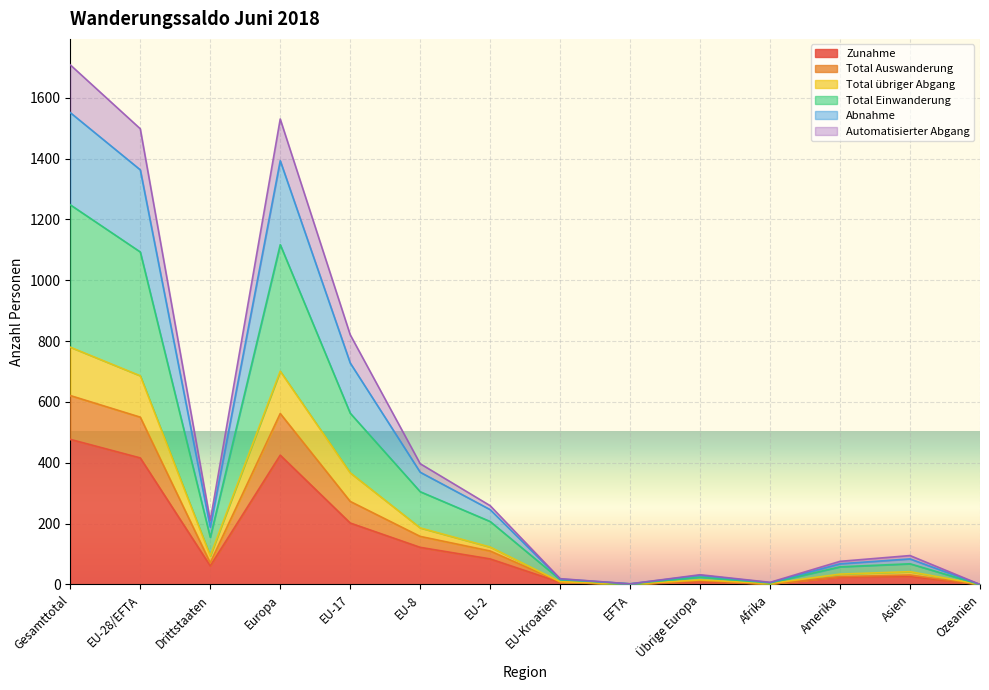

What is the label of the 6th point from the right?

EFTA